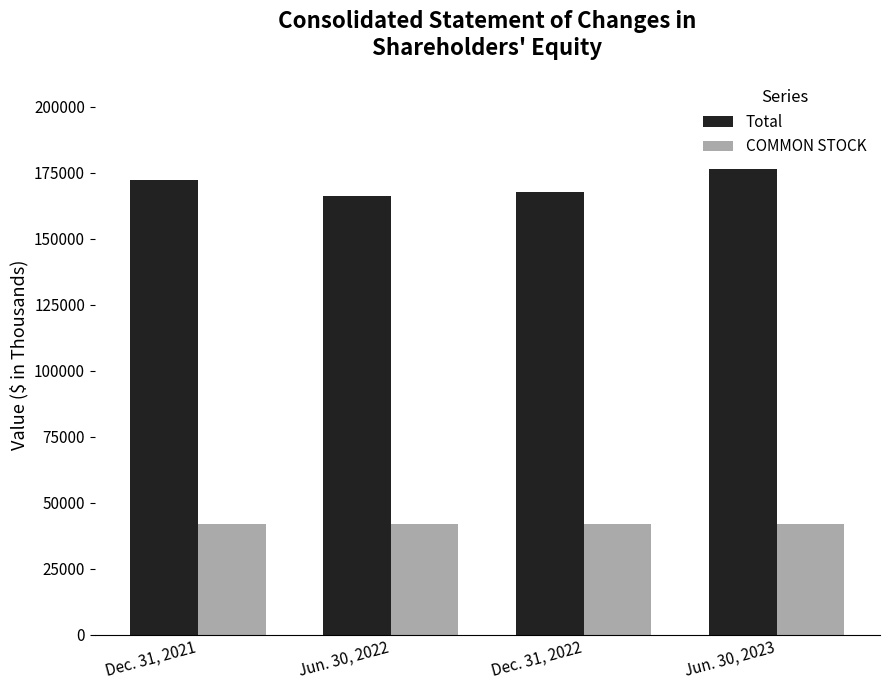

What is the maximum value for Total?

176494